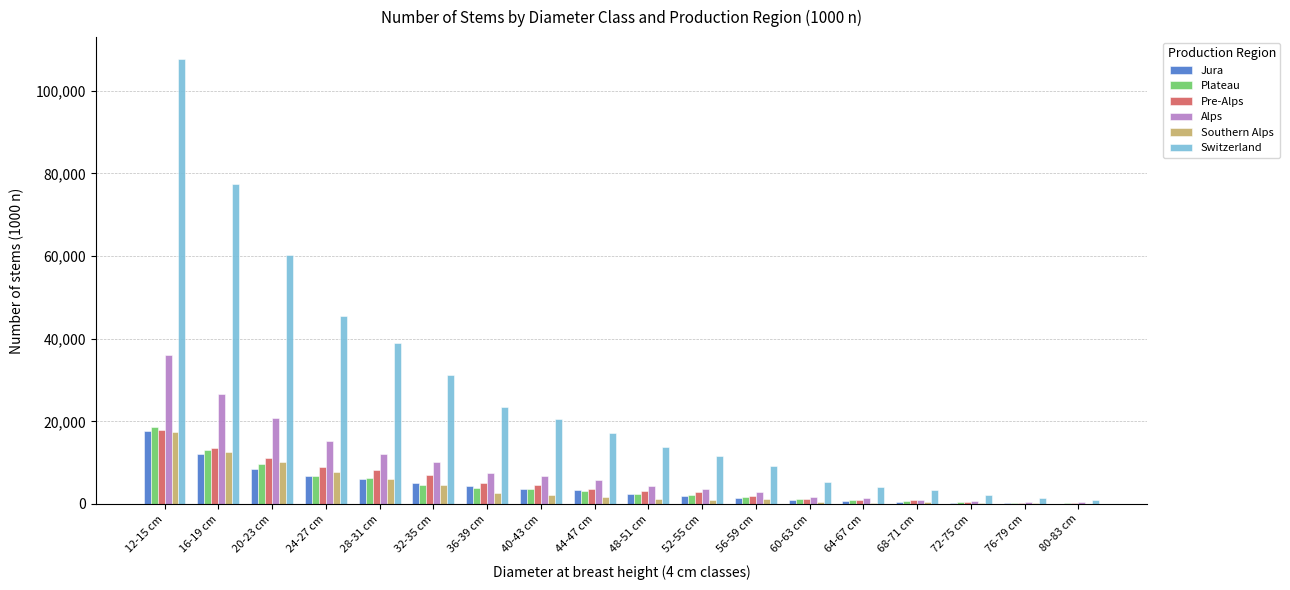

What is the maximum value shown in the chart?

107637